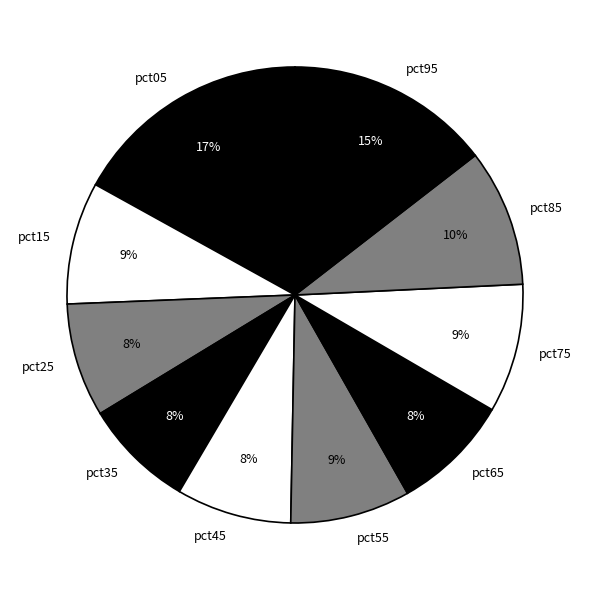

Which slice is the largest?

pct05